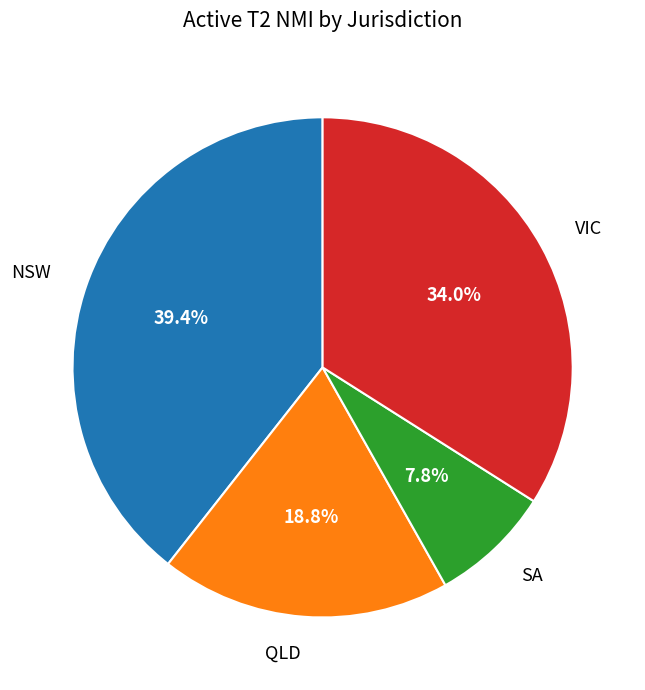

To the nearest percent, what percentage of the pie is SA?

8%